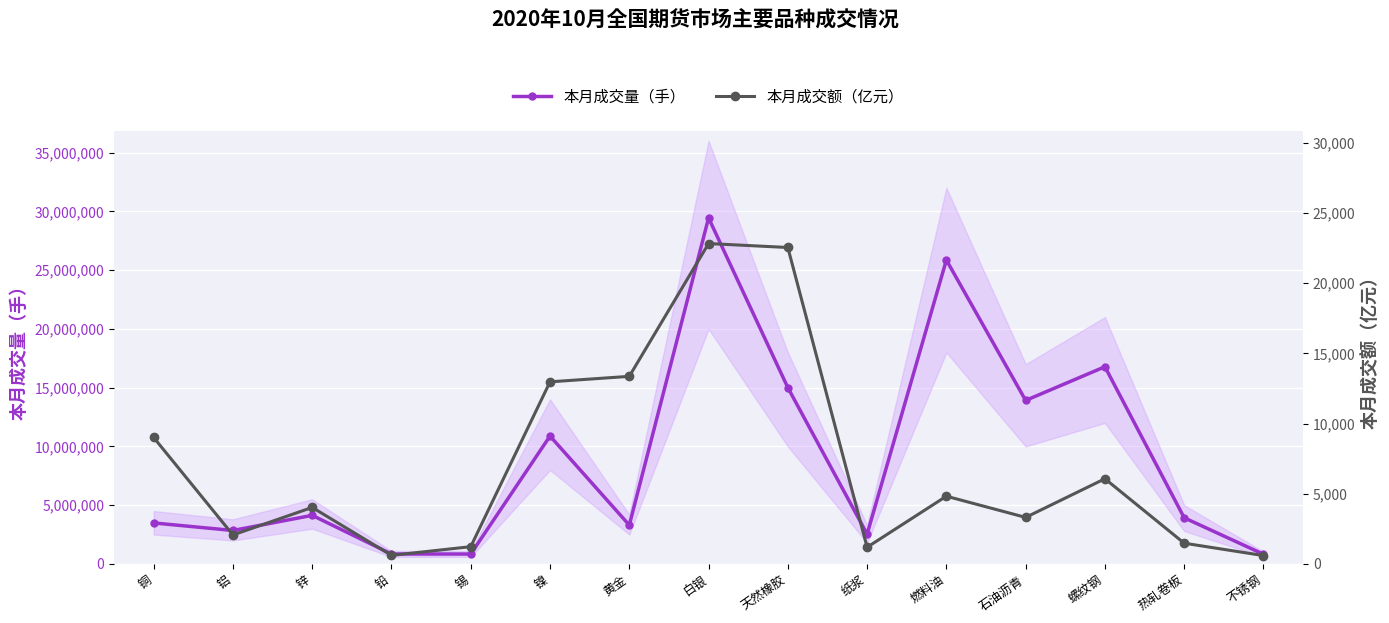

How many values in the 本月成交量（手） series exceed 3927319?

7